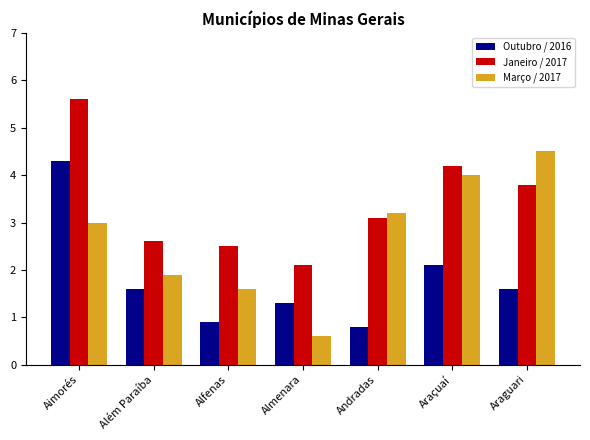

What is the label of the 2nd bar from the right?

Araçuaí